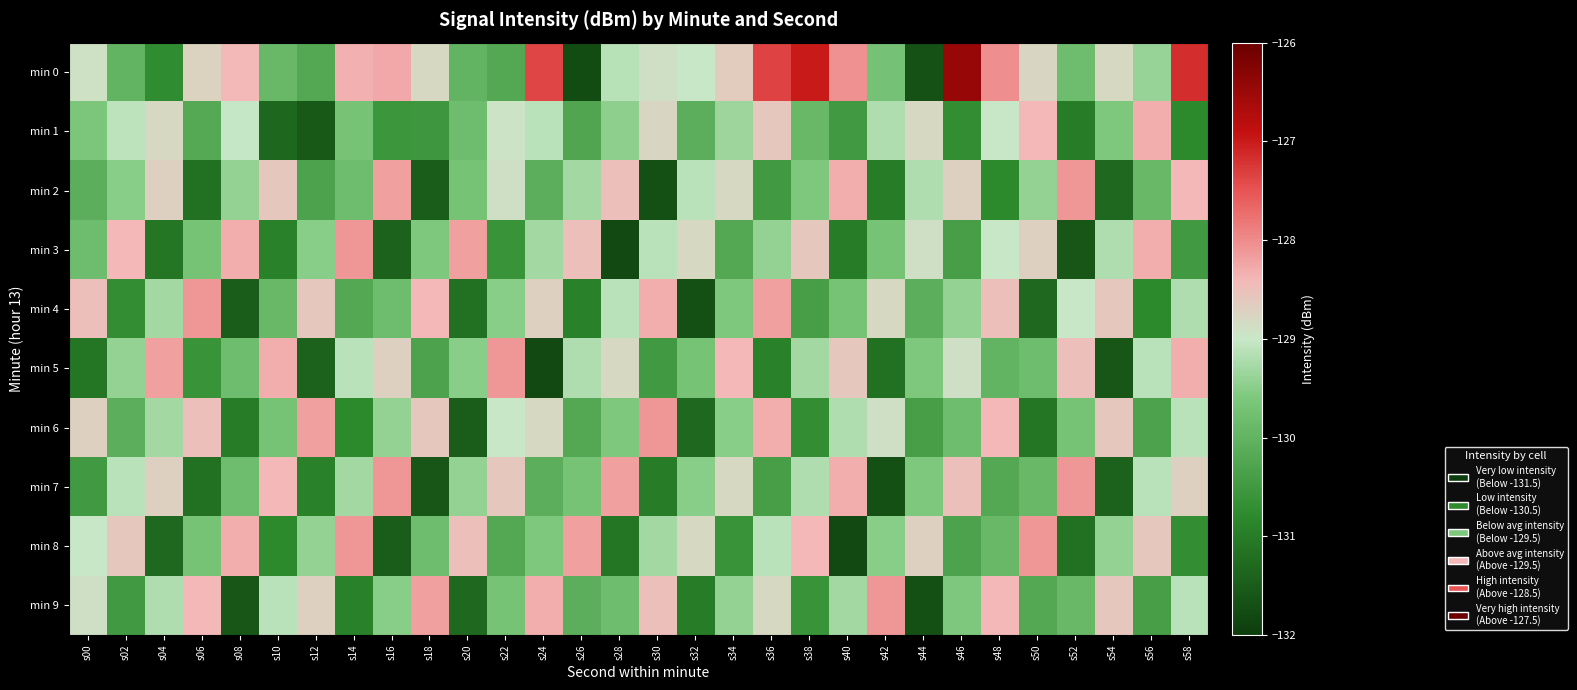

What is the minimum value shown in the chart?

-131.8